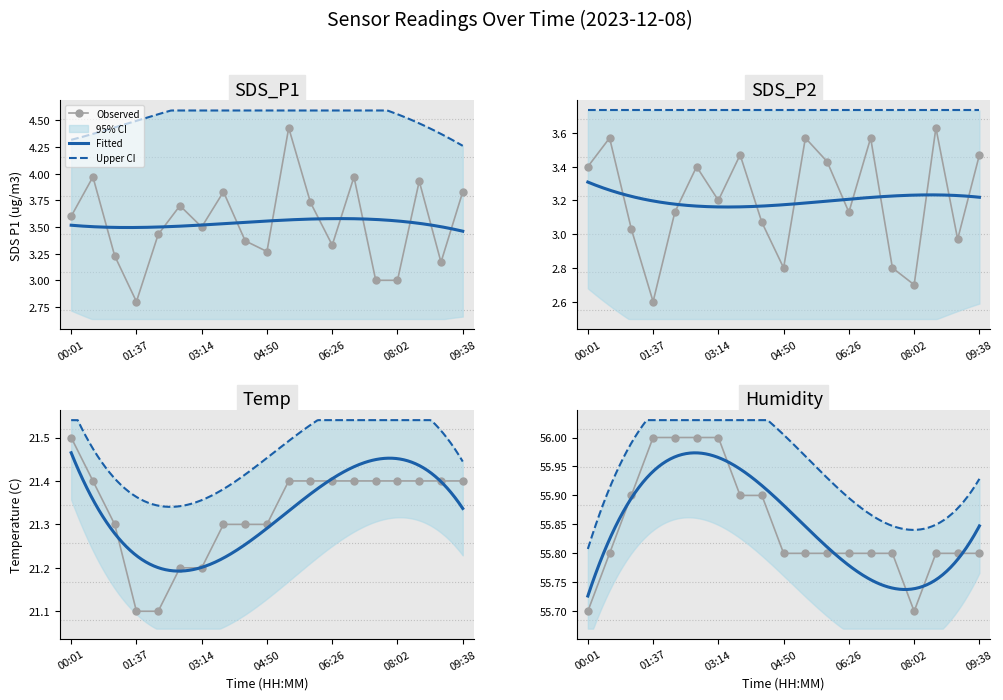

What is the difference between the second highest and minimum values in the Temp series?

0.3